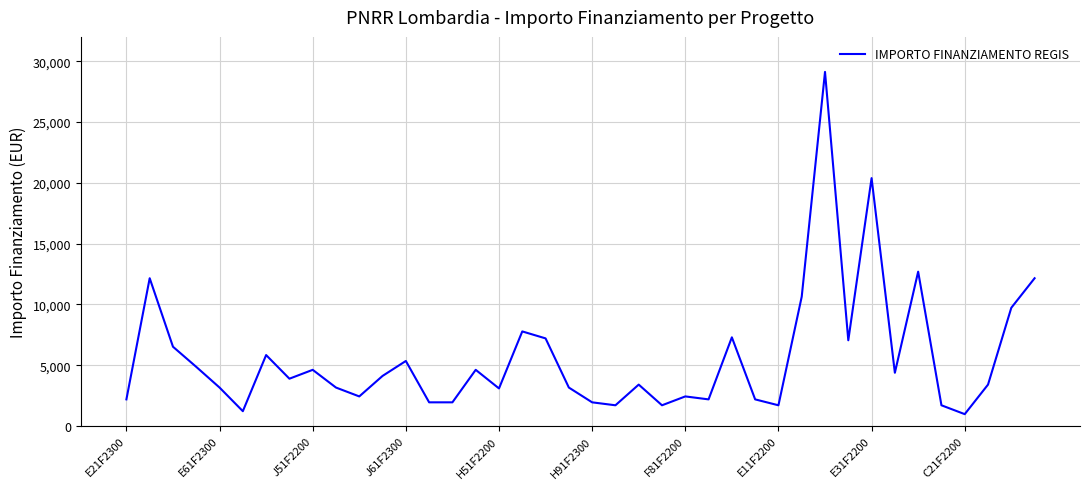

What is the minimum value shown in the chart?

972